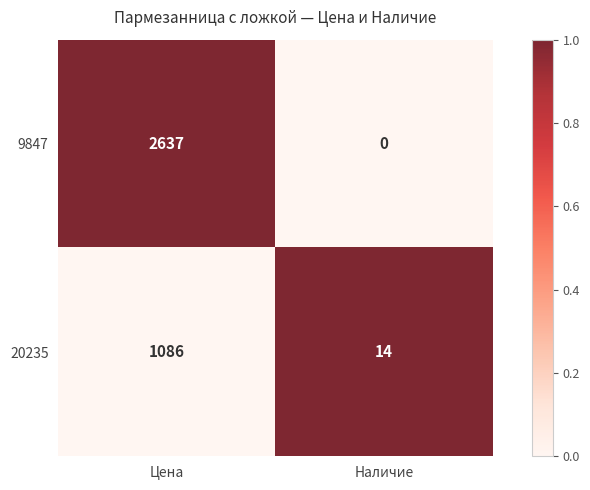

What is the sum of all 9847 values?

2637